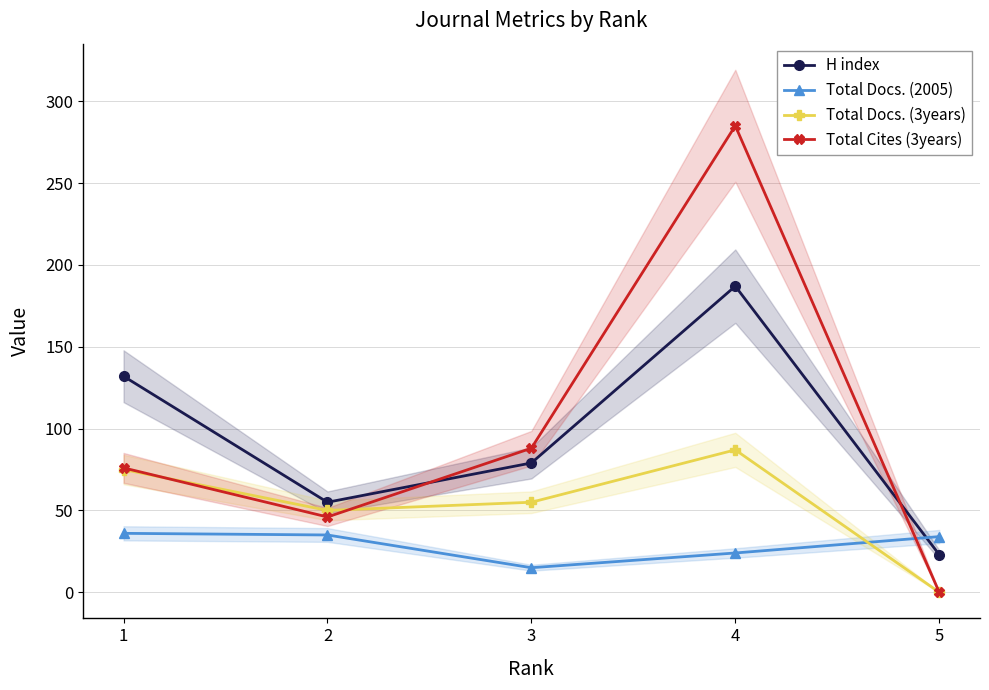

The Total Docs. (3years) series shows 0 at 5. True or false?

True